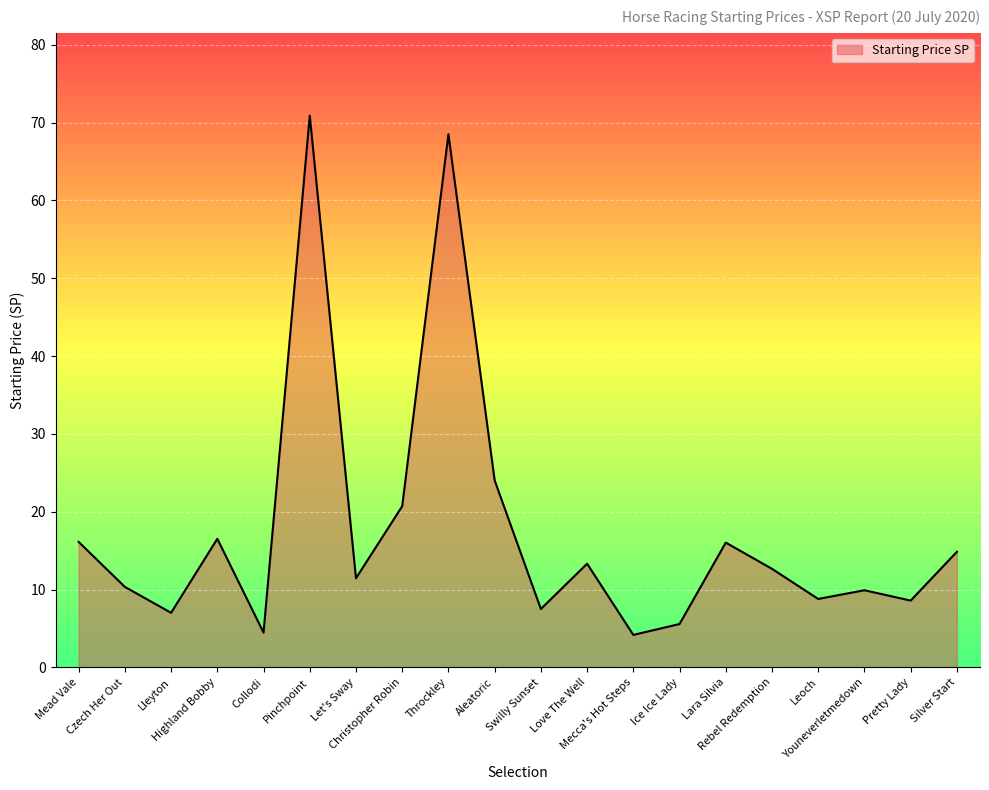

What is the change in value from Highland Bobby to Rebel Redemption?

-3.9